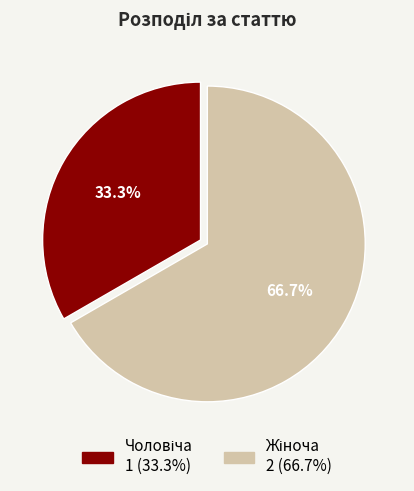

Does any single category account for the majority?

Yes